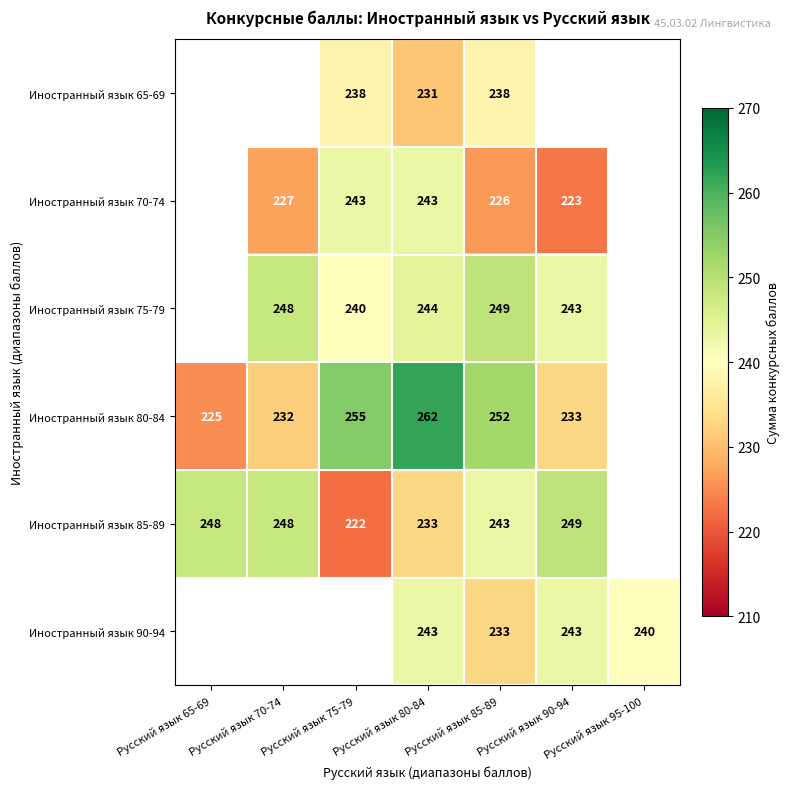

True or false: Иностранный язык 90-94 has a value of 243 at Русский язык 90-94.

True